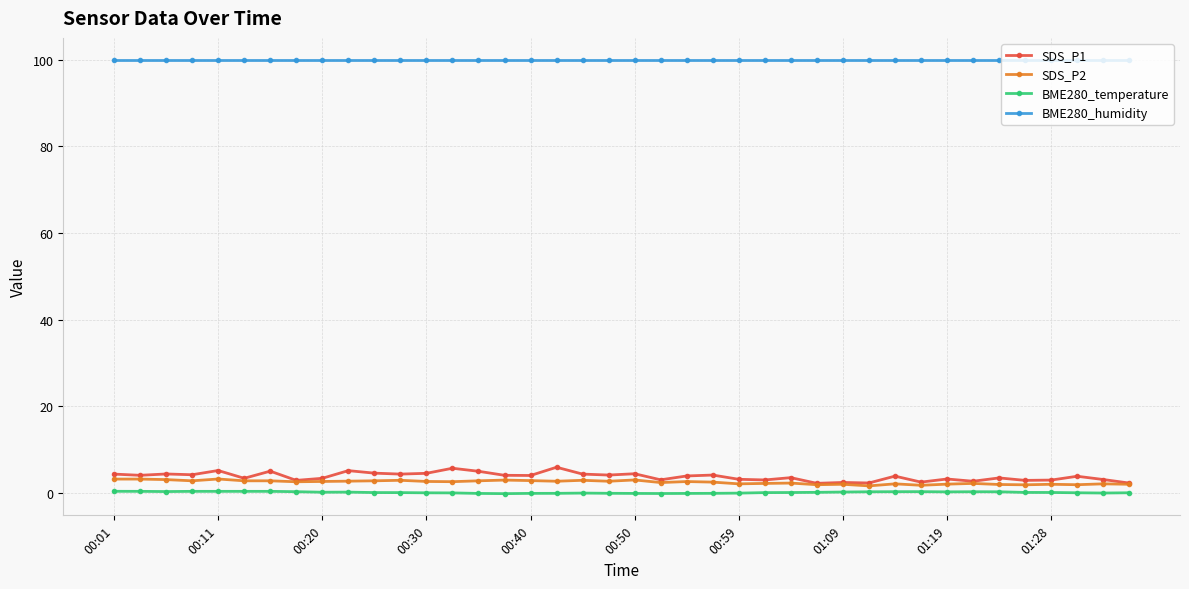

True or false: BME280_humidity and BME280_temperature intersect in this chart.

False